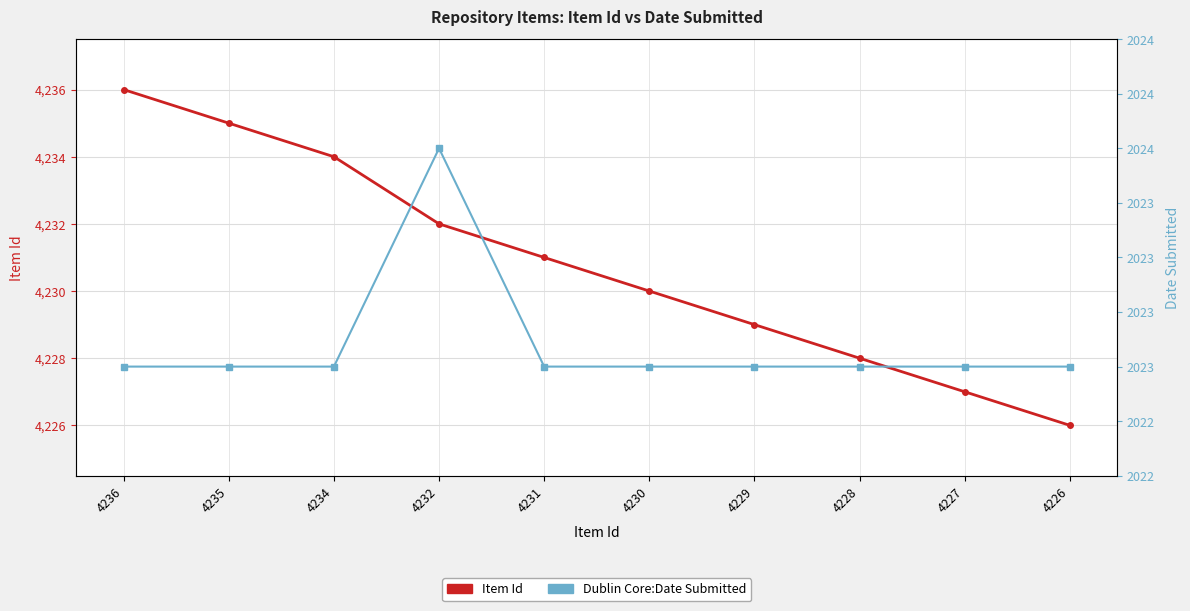

Rank the series at 4227 from lowest to highest value.

Dublin Core:Date Submitted, Item Id